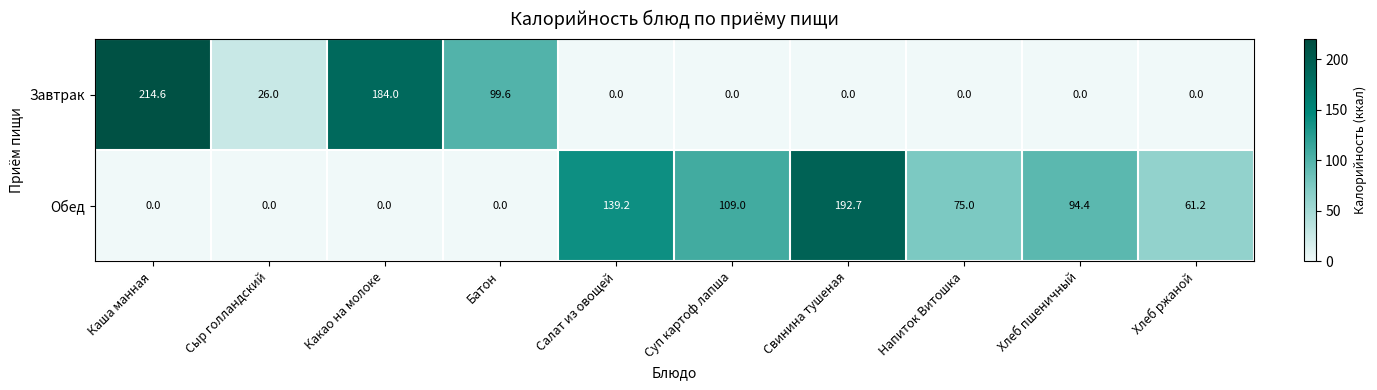

Reading left to right, transcribe all the data shown in this chart.

Завтрак: 214.6	26.0	184.0	99.6	0.0	0.0	0.0	0.0	0.0	0.0
Обед: 0.0	0.0	0.0	0.0	139.2	109.0	192.7	75.0	94.4	61.2